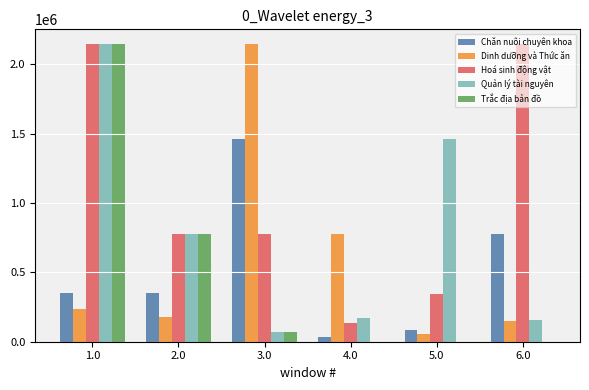

The Chăn nuôi chuyên khoa series shows 84500 at 5.0. True or false?

True